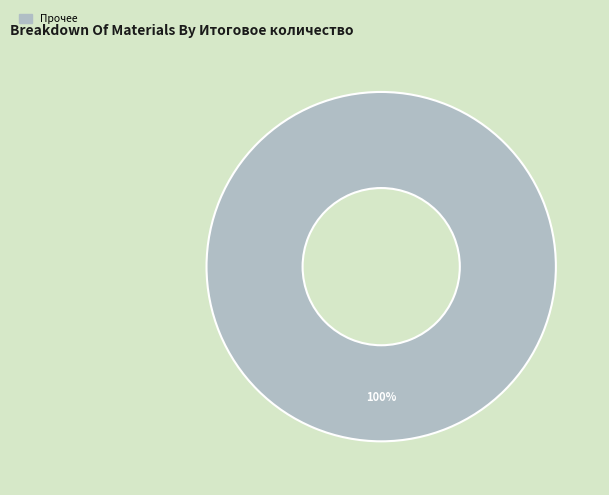

Is there a majority slice in this chart?

Yes